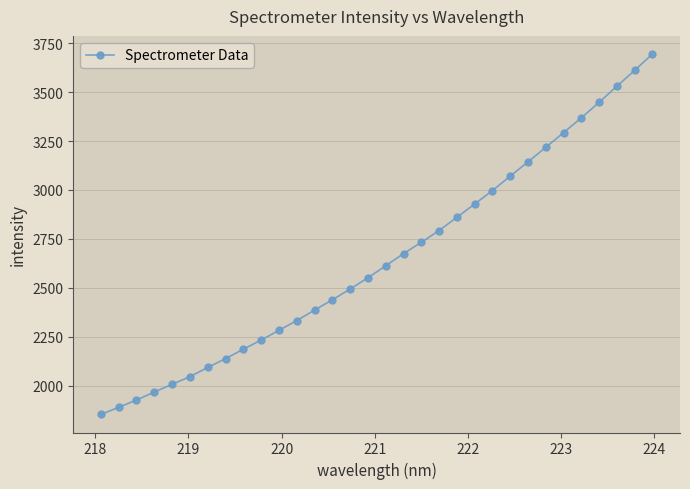

What is the minimum value shown in the chart?

1852.8